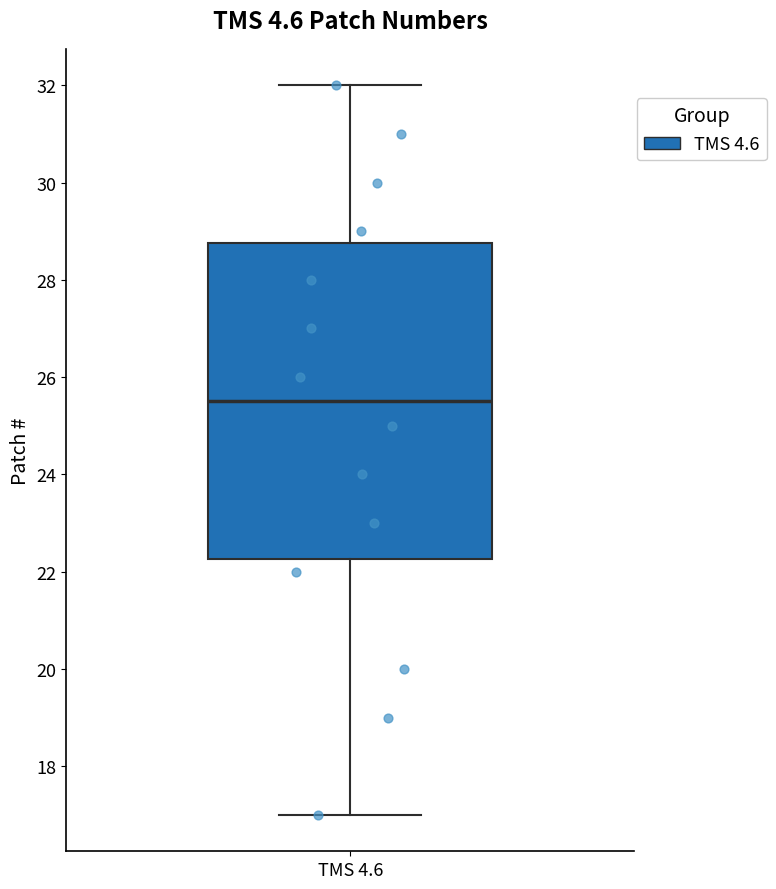

Where does the upper whisker of the box for TMS 4.6 end on the y-axis? The values are not printed on the chart, so give them approximately, as read against the axis.

32.0